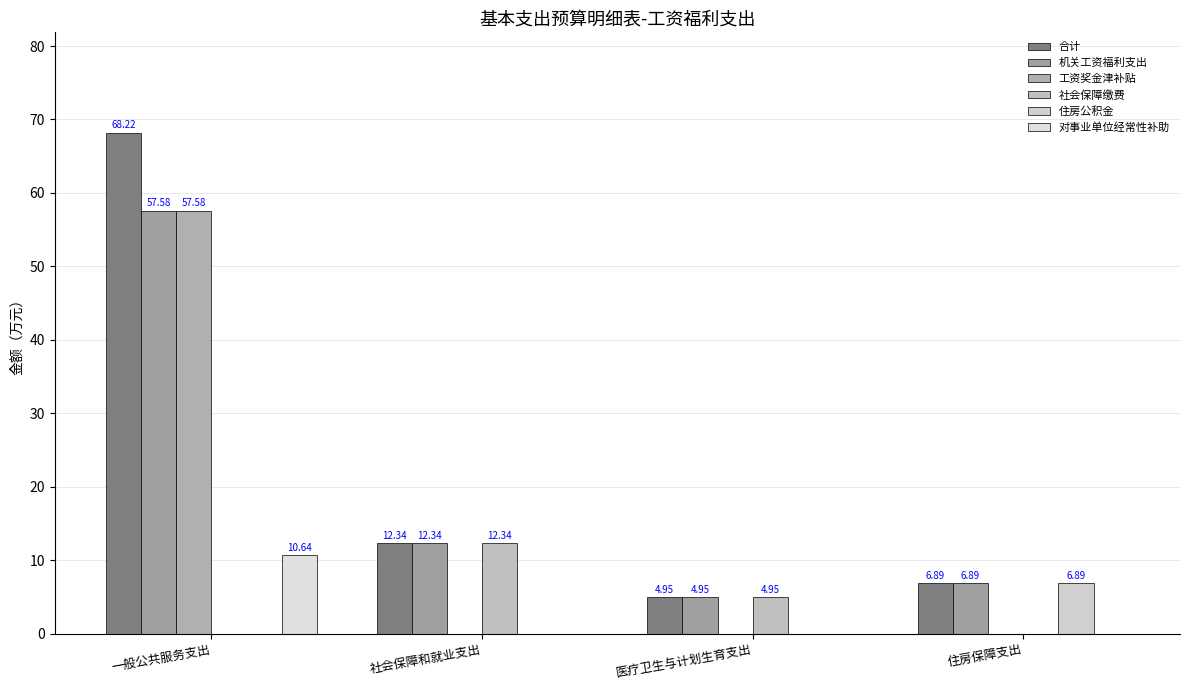

How many groups of bars are there?

4